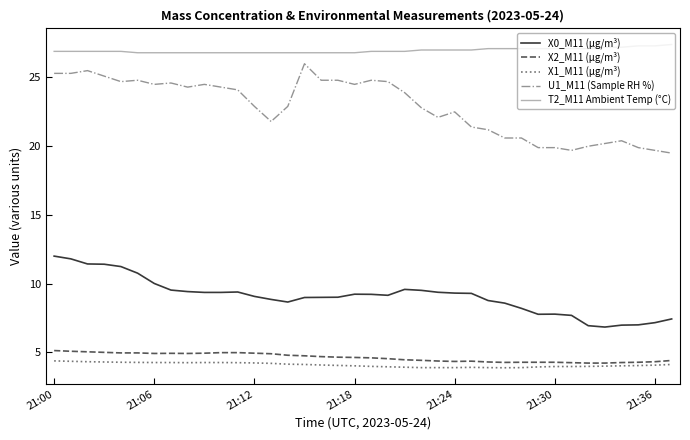

List the series in order of their peak value, lowest first.

X1_M11 (μg/m³), X2_M11 (μg/m³), X0_M11 (μg/m³), U1_M11 (Sample RH %), T2_M11 Ambient Temp (°C)